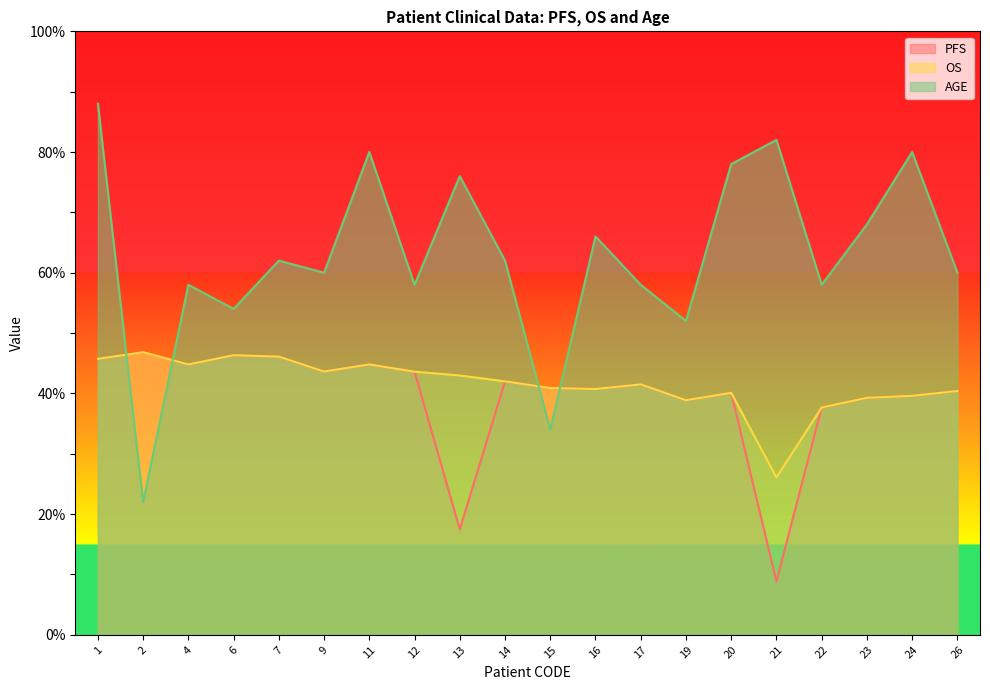

Where is the first local maximum for AGE?

4